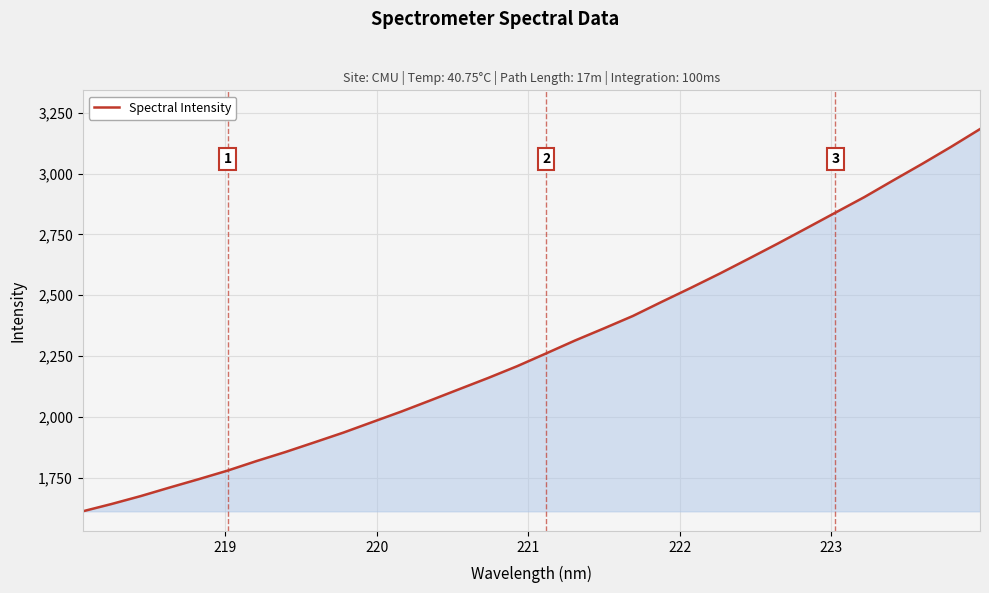

What is the minimum value shown in the chart?

1612.6